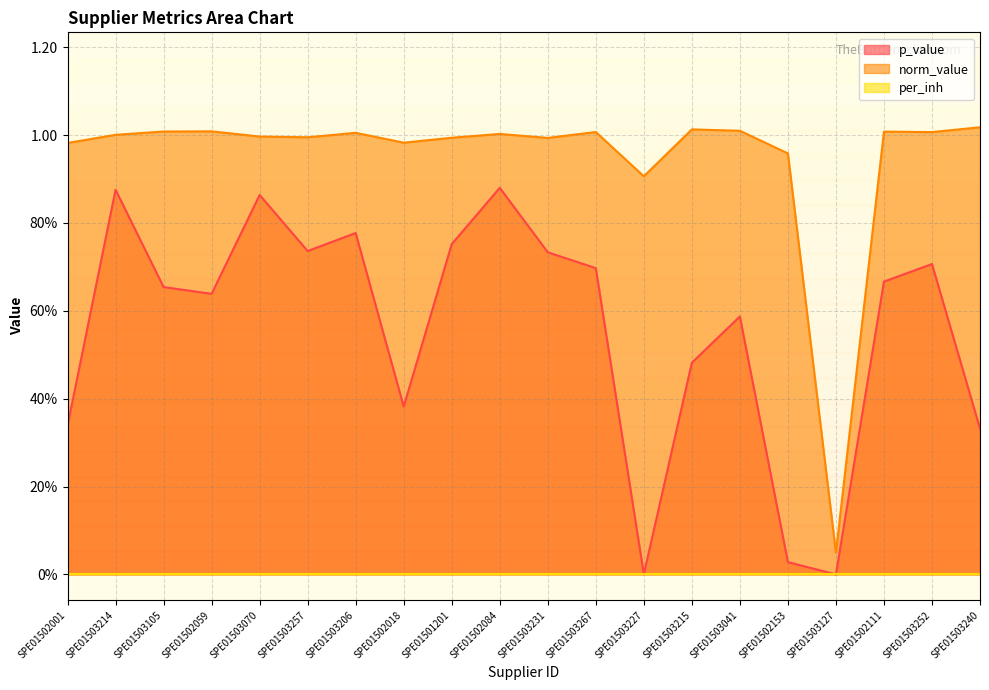

True or false: norm_value has more than 0 interior local peaks.

True